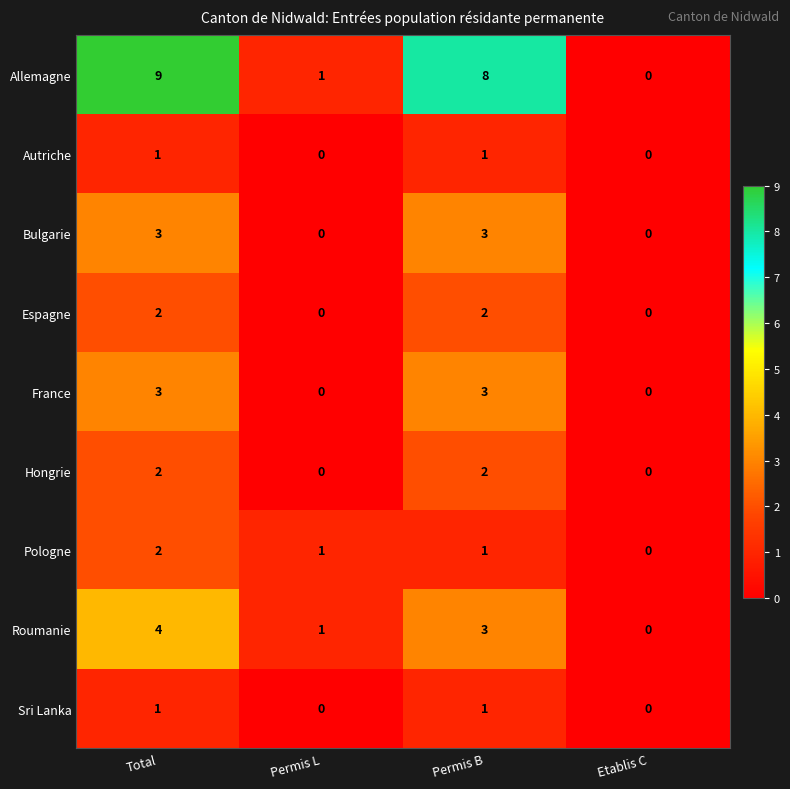

True or false: Sri Lanka has a value of -1 at Etablis C.

False